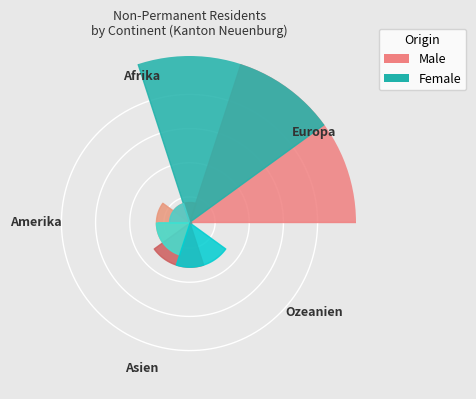

What is the ratio of the value at Asien to the value at Afrika?

2.2